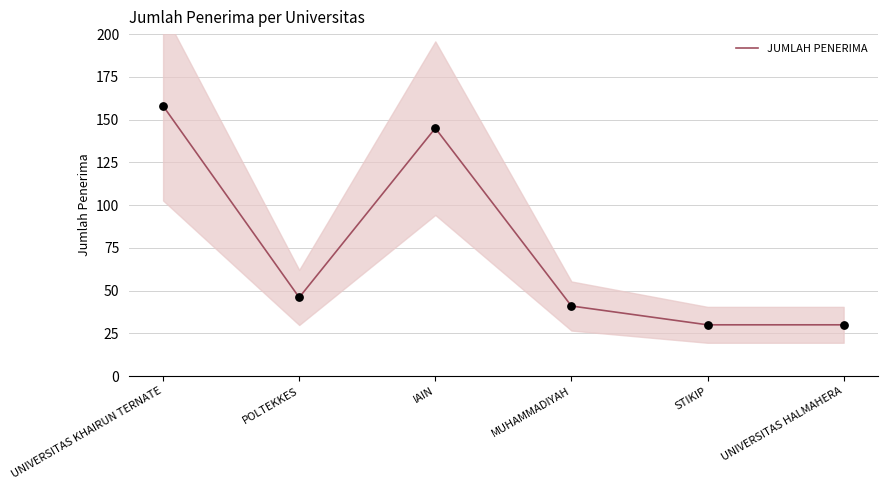

Between STIKIP and IAIN, which is larger?

IAIN